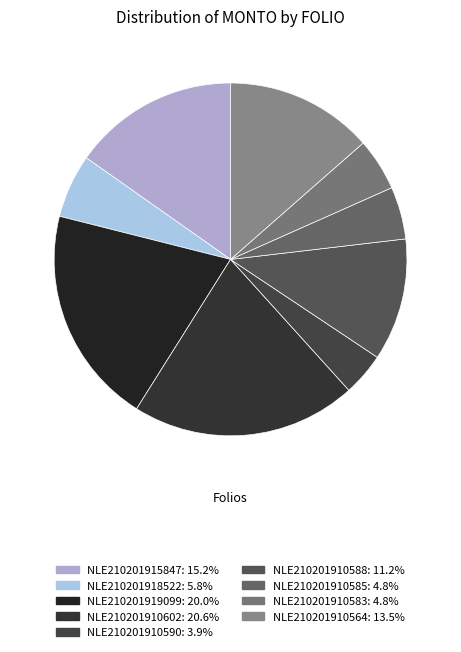

What is the largest slice in the pie chart?

NLE210201910602